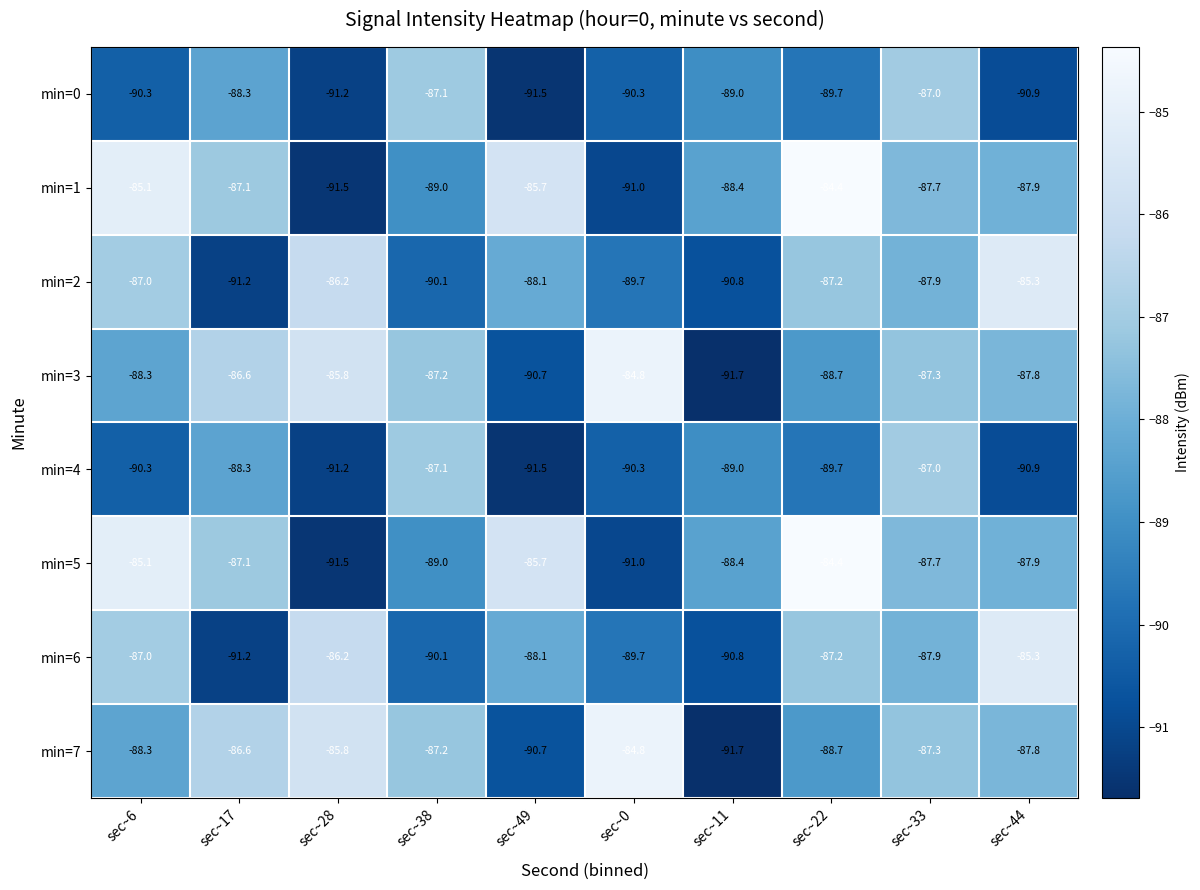

Rank the categories by min=3 value from highest to lowest.

sec~0, sec~28, sec~17, sec~38, sec~33, sec~44, sec~6, sec~22, sec~49, sec~11